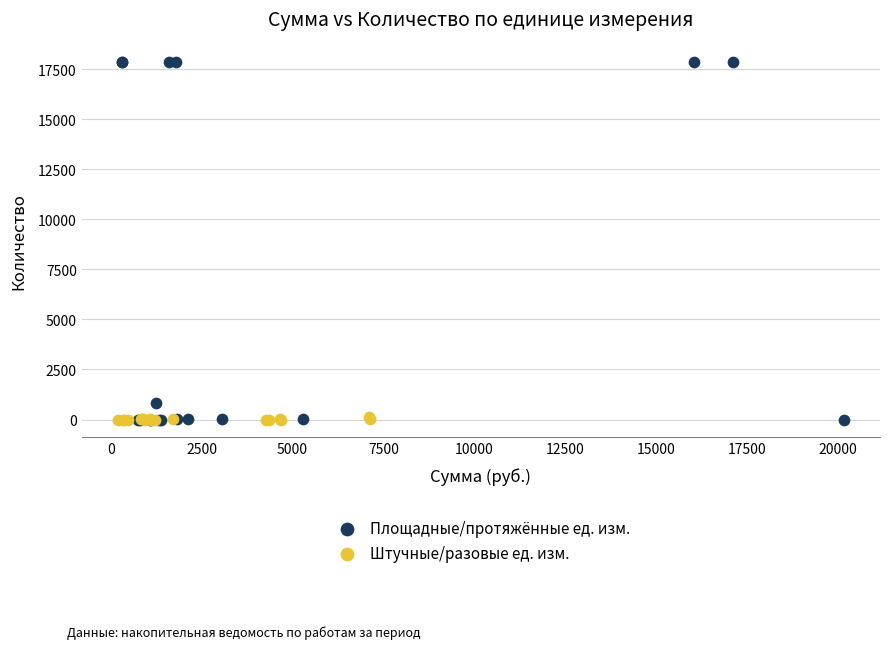

Which series has the widest spread of Y values?

Площадные/протяжённые ед. изм.